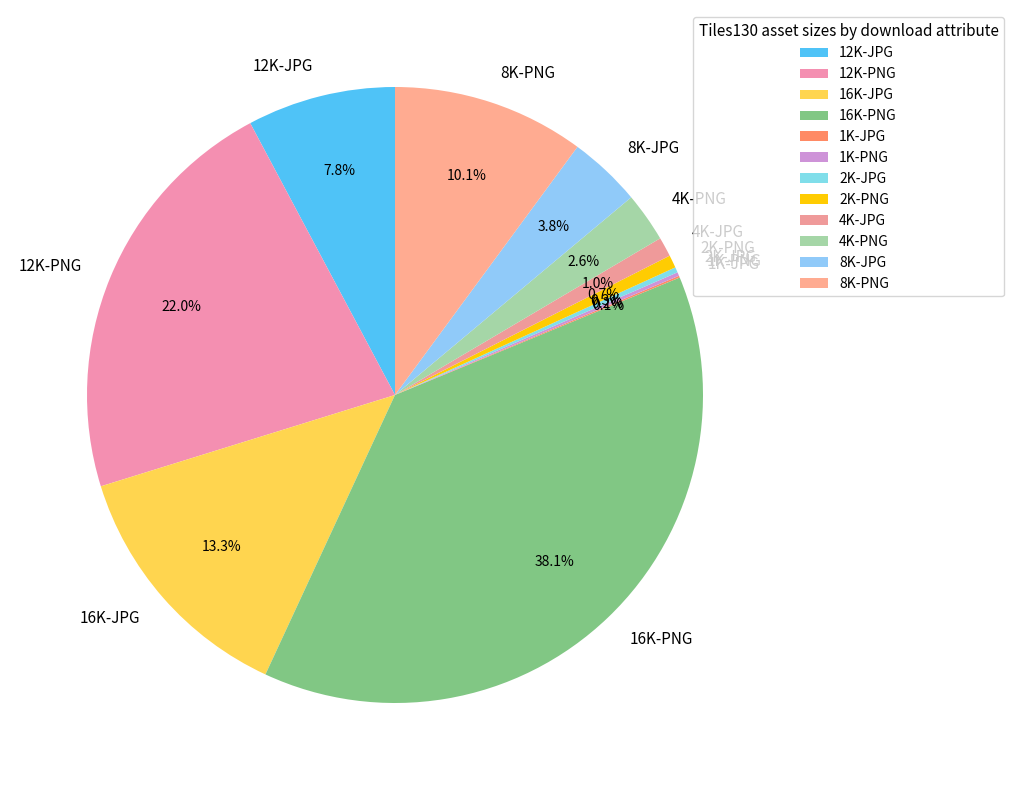

Is the sum of 12K-JPG and 8K-JPG greater than half?

No